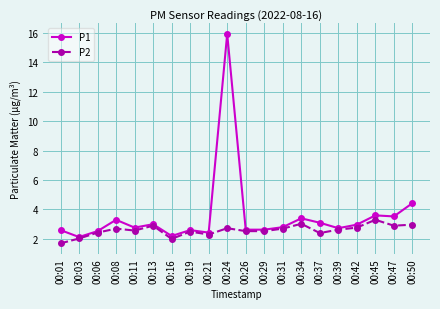

True or false: P2 has a value of 1.0 at 00:11.

False